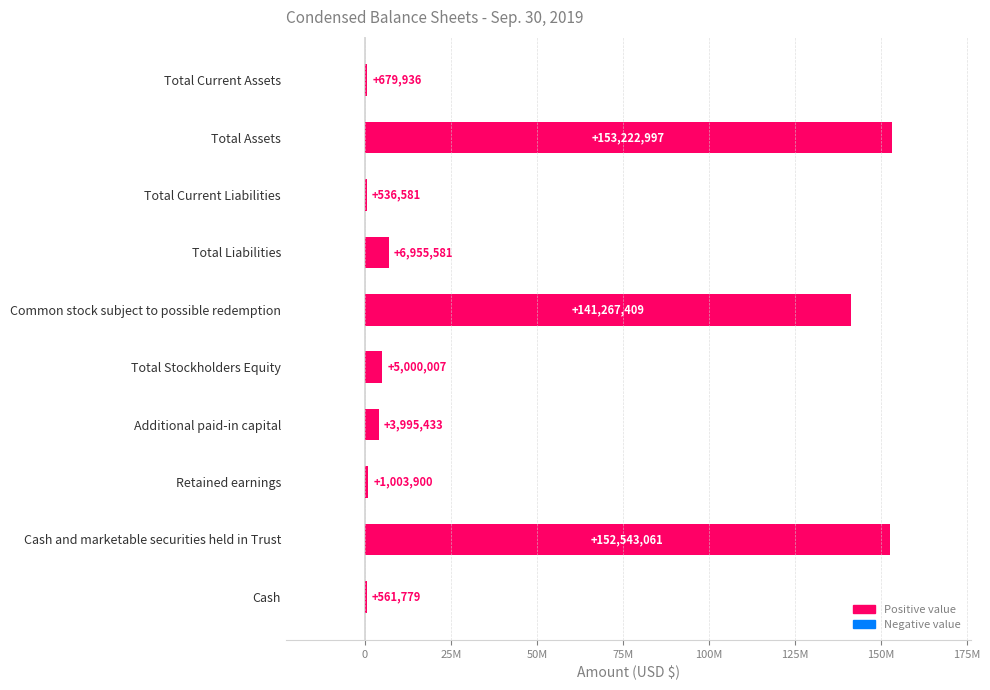

Are the bars horizontal?

Yes